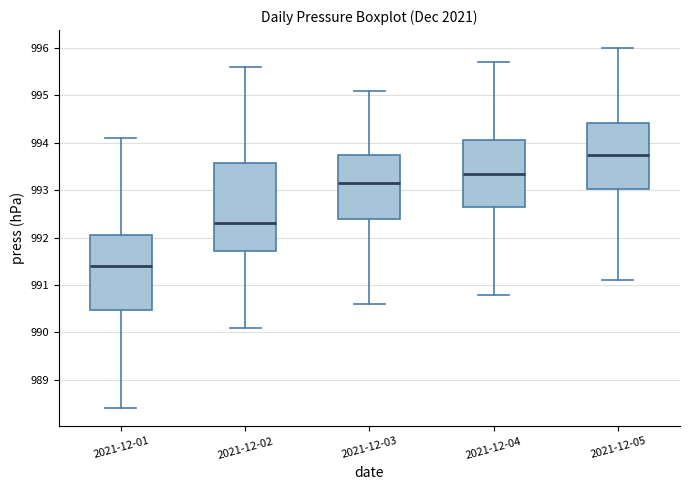

Which box has the lowest median line?

2021-12-01